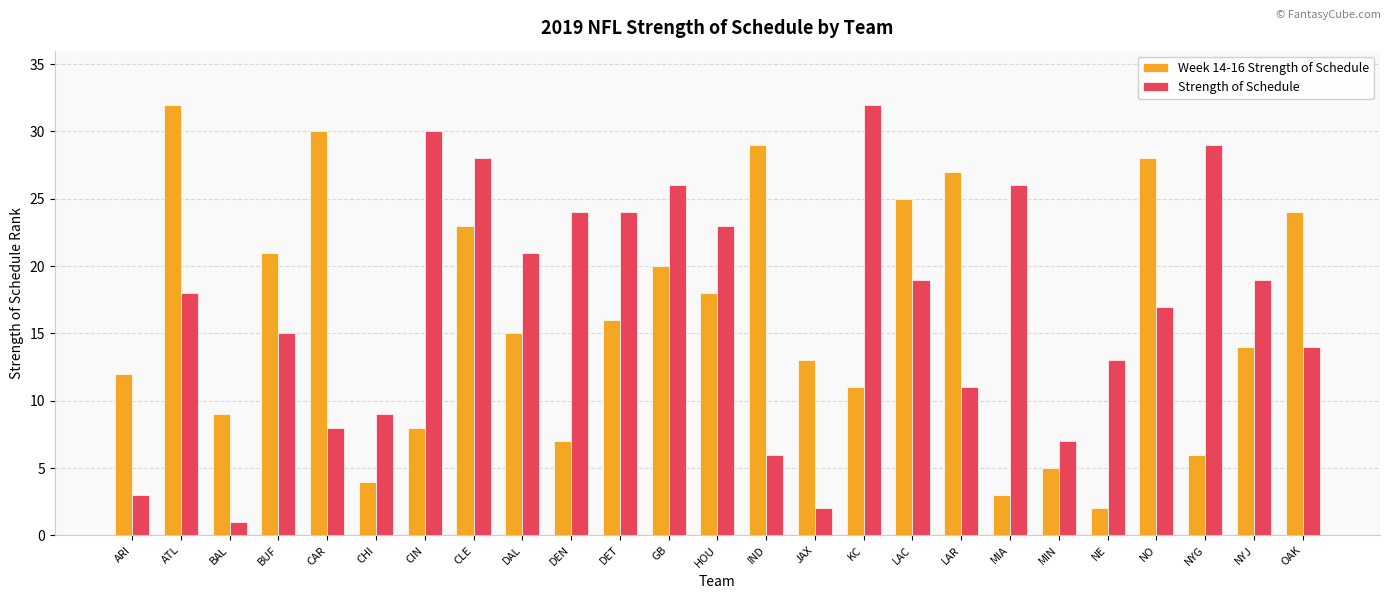

The value of Week 14-16 Strength of Schedule at MIN is 9. True or false?

False